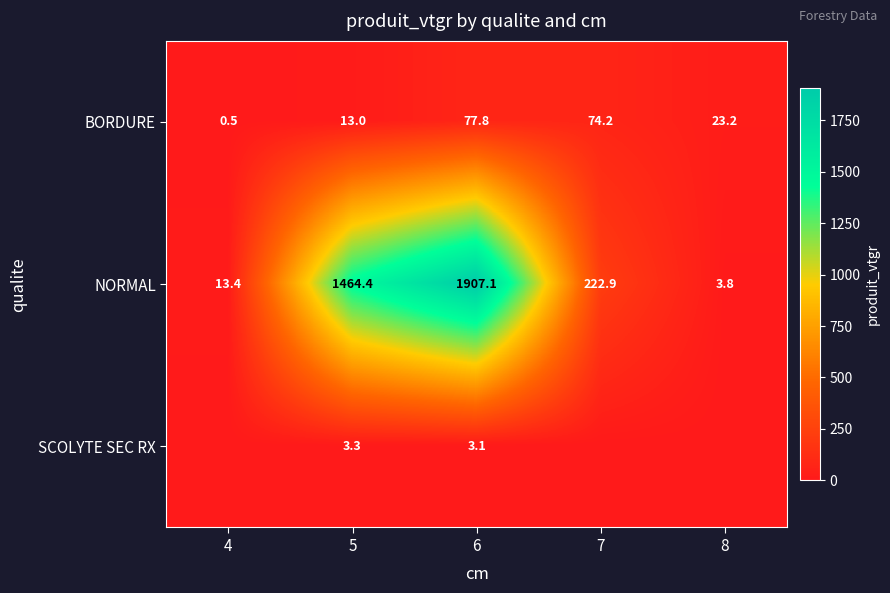

What is the difference between the highest and lowest values at 5?

1461.1